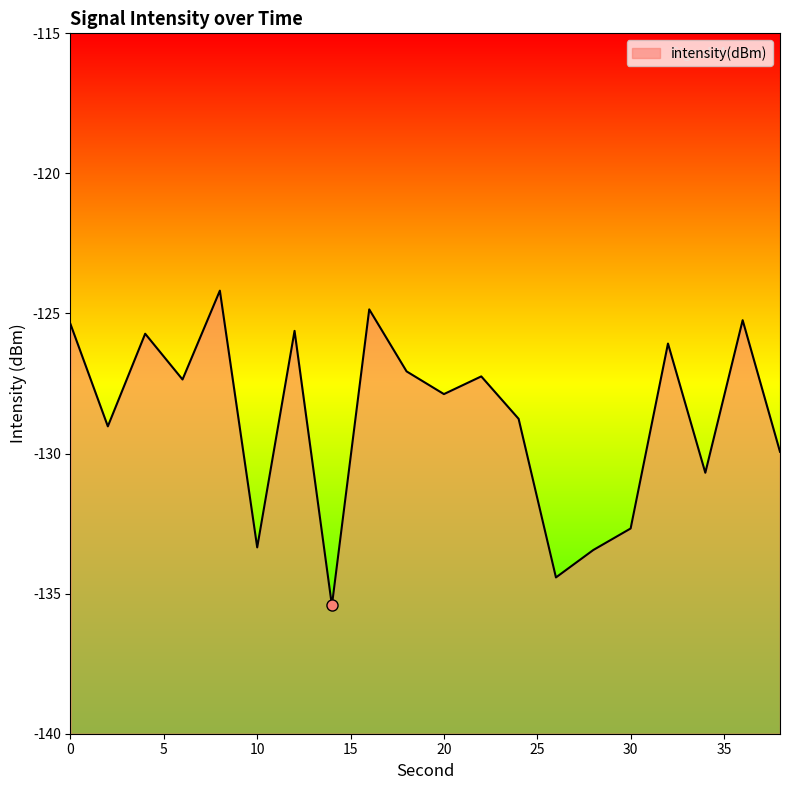

Which category has the lowest value across all series?

14